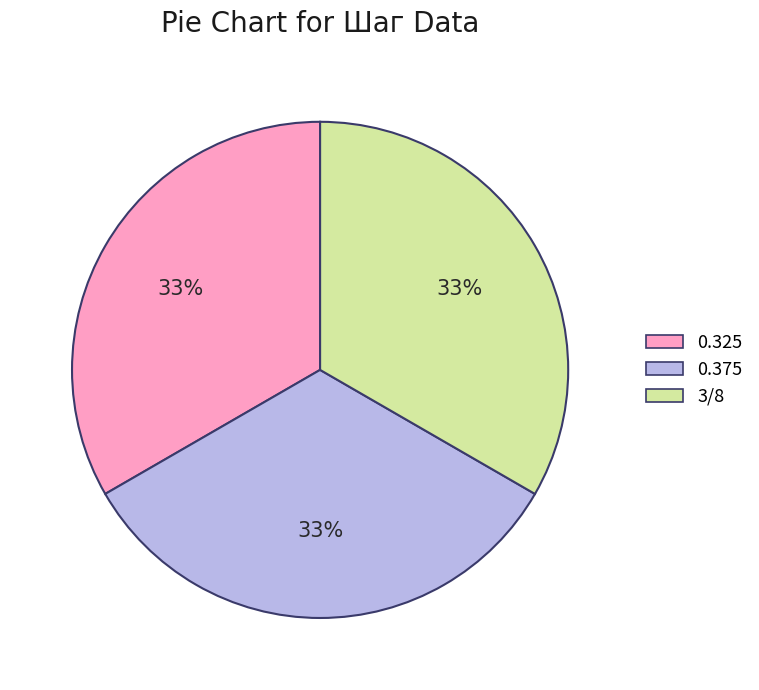

Combined, do 0.325 and 3/8 account for over 50%?

Yes